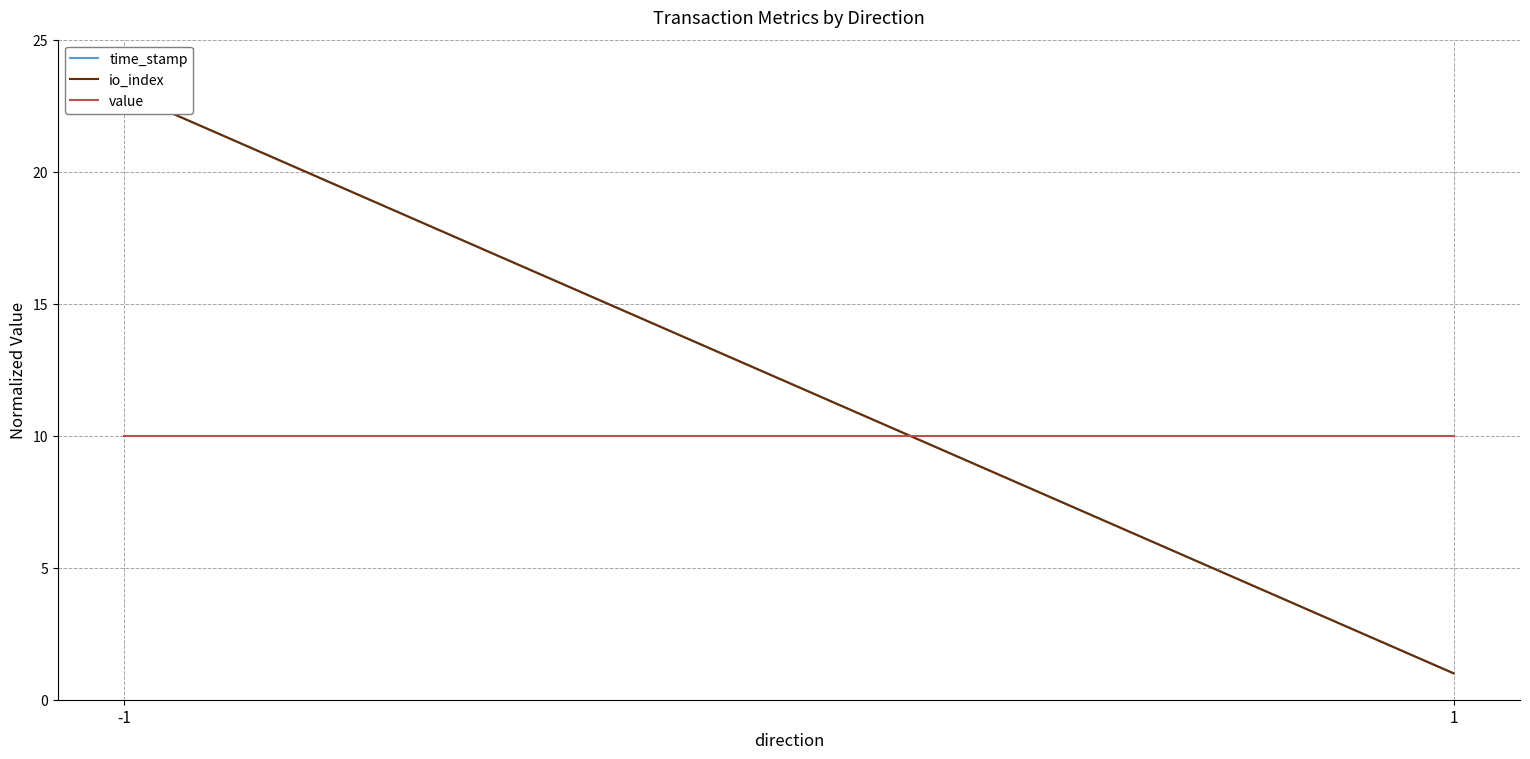

Reading right to left, extract all data points from this chart.

time_stamp: 1=1	-1=23
io_index: 1=1	-1=23
value: 1=10	-1=10